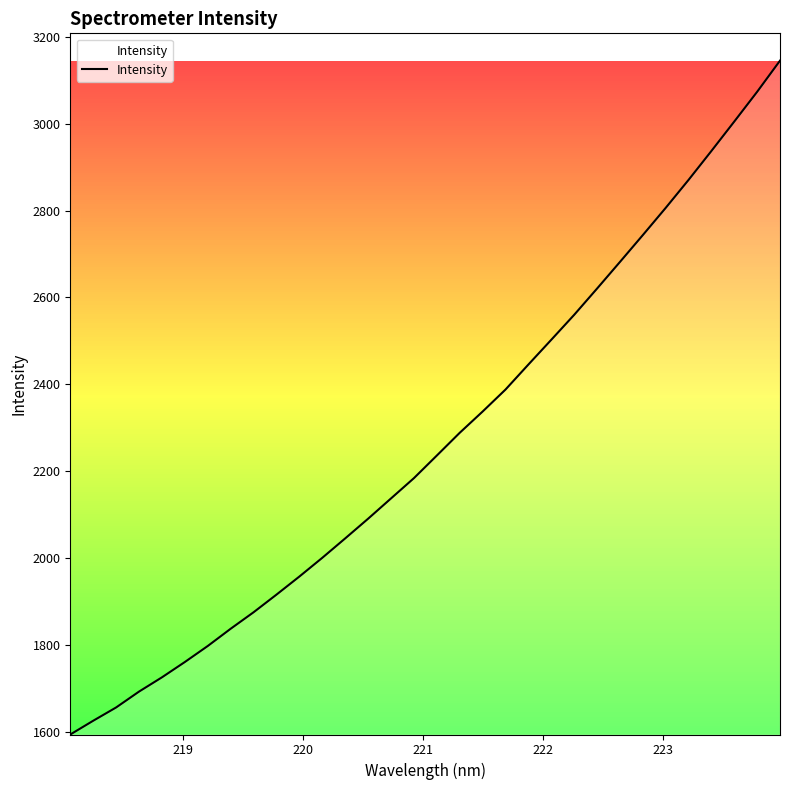

Does the chart have visible grid lines?

No